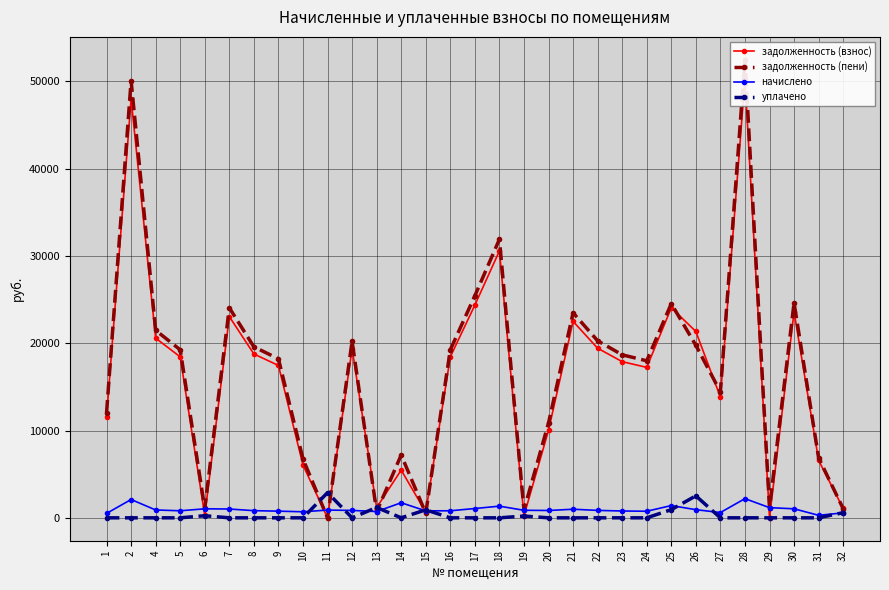

At which label does начислено first exceed 849?

2